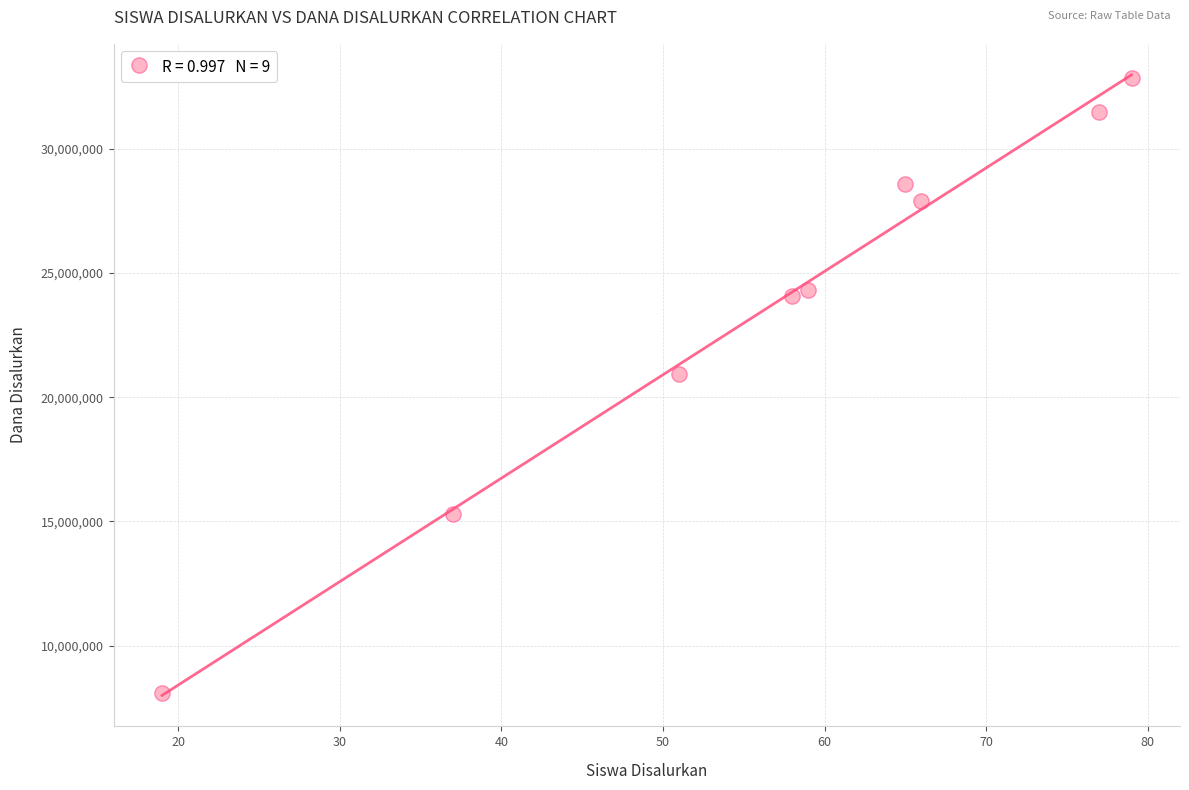

What is the average Y value?

23725000